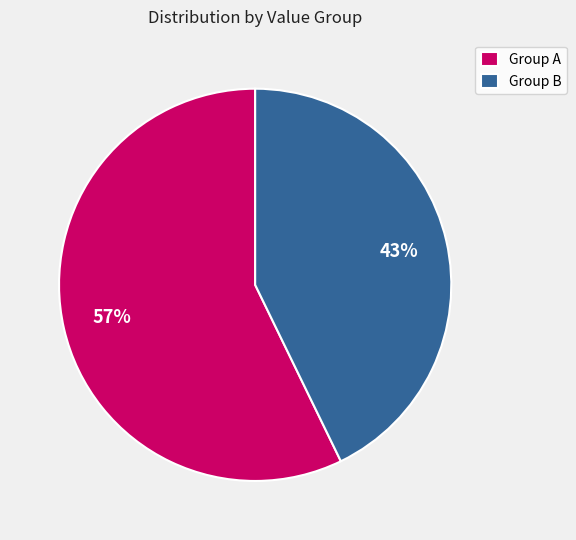

Rank the categories by value from highest to lowest.

Group A, Group B